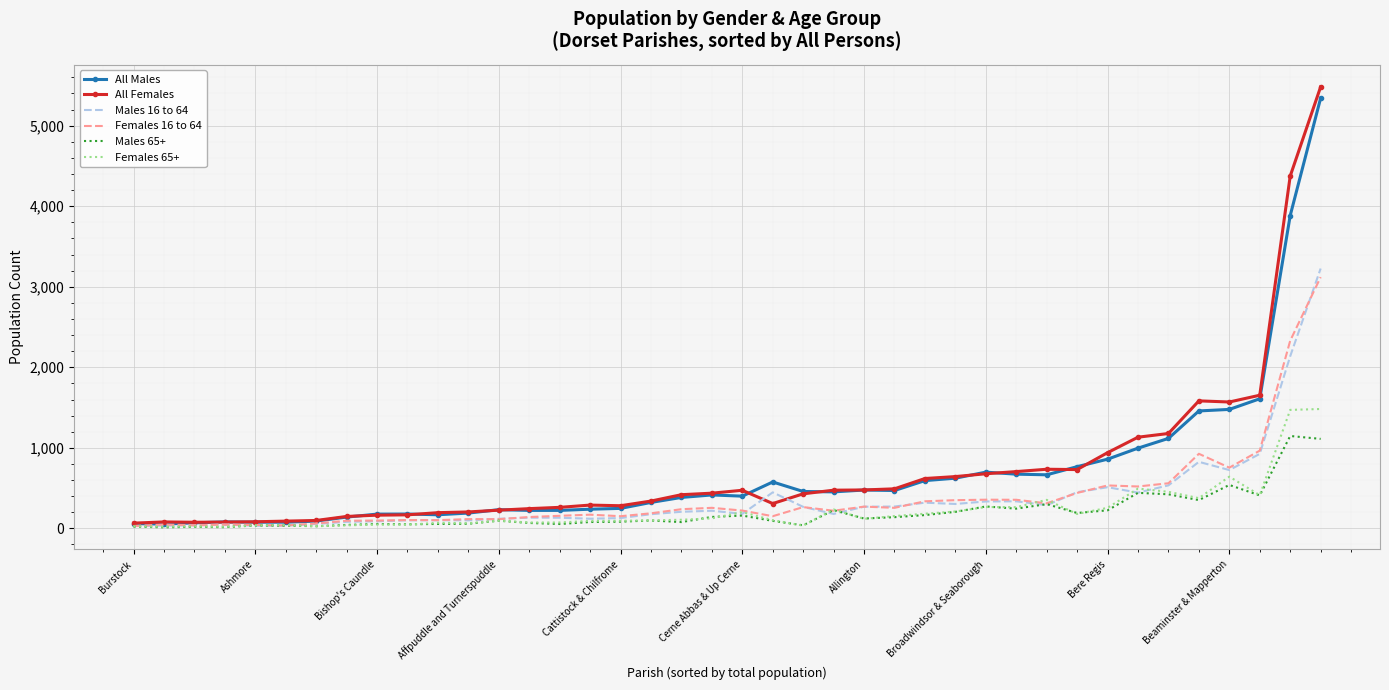

Which category has the highest value across all series?

39